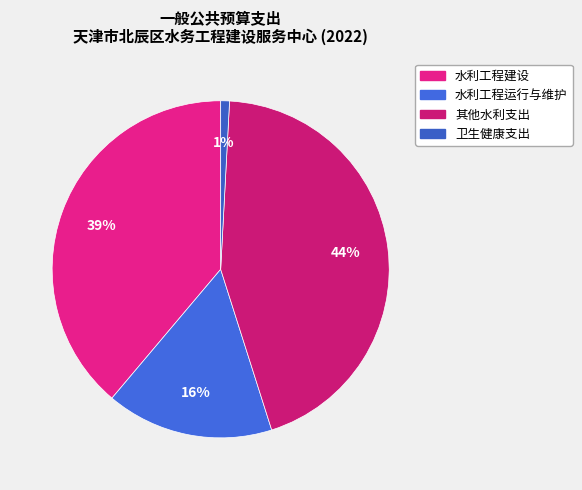

To the nearest percent, what portion does 水利工程运行与维护 represent?

16%